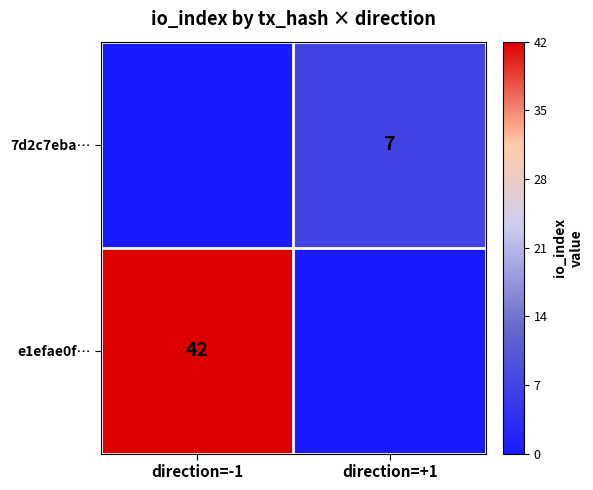

The e1efae0f… series shows 62 at direction=-1. True or false?

False